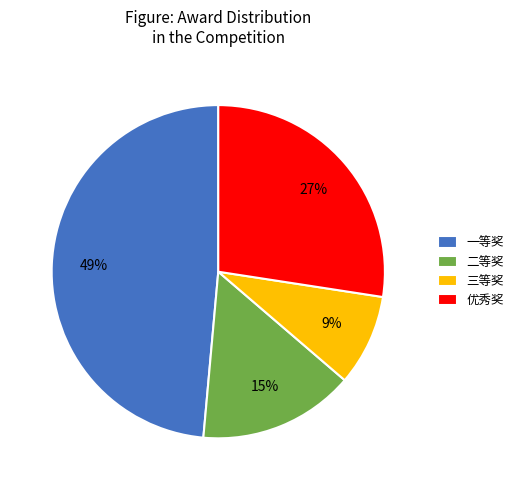

Between 一等奖 and 优秀奖, which is larger?

一等奖